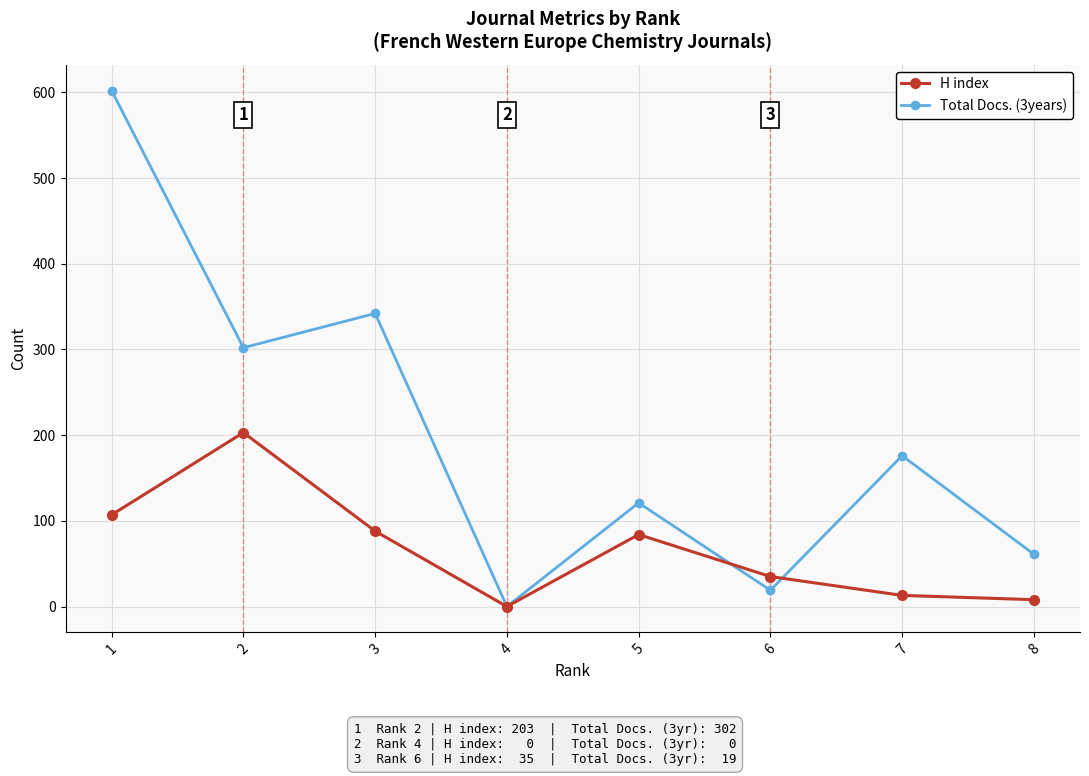

Is the value of H index at 1 greater than the value of Total Docs. (3years) at 6?

Yes